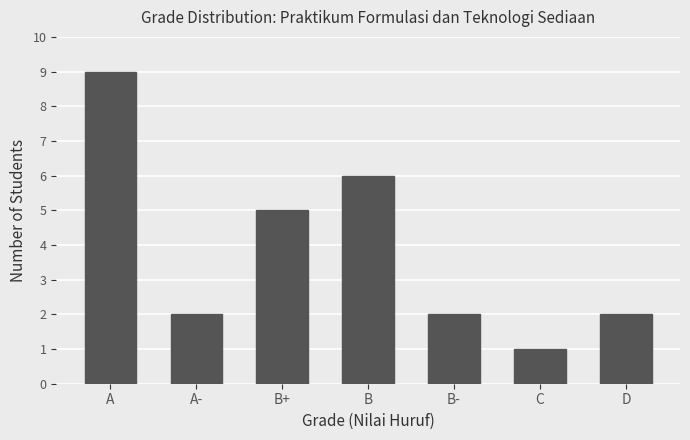

Where does the data first go above 2?

A